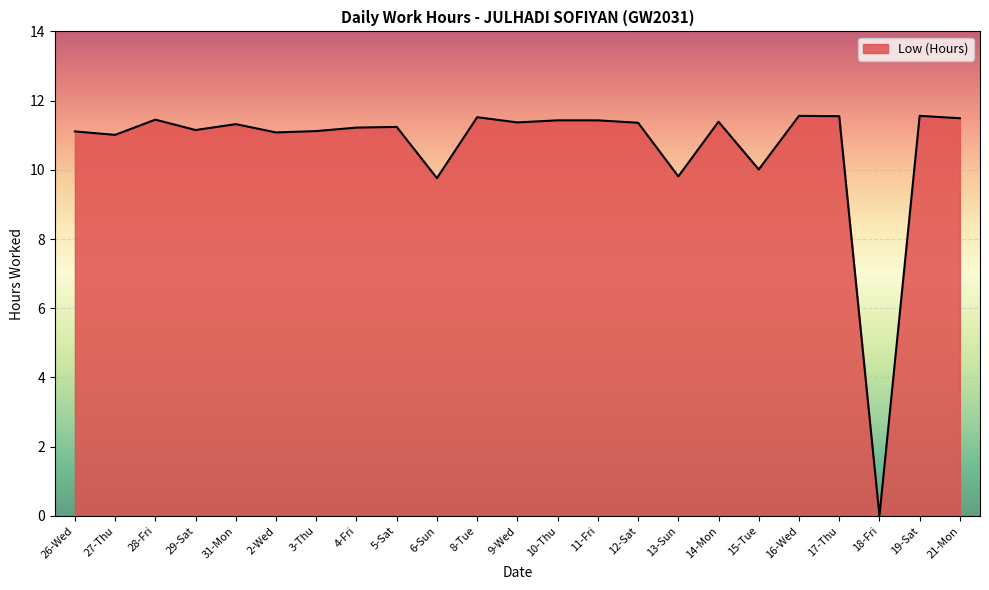

Read the value at 4-Fri.

11.2